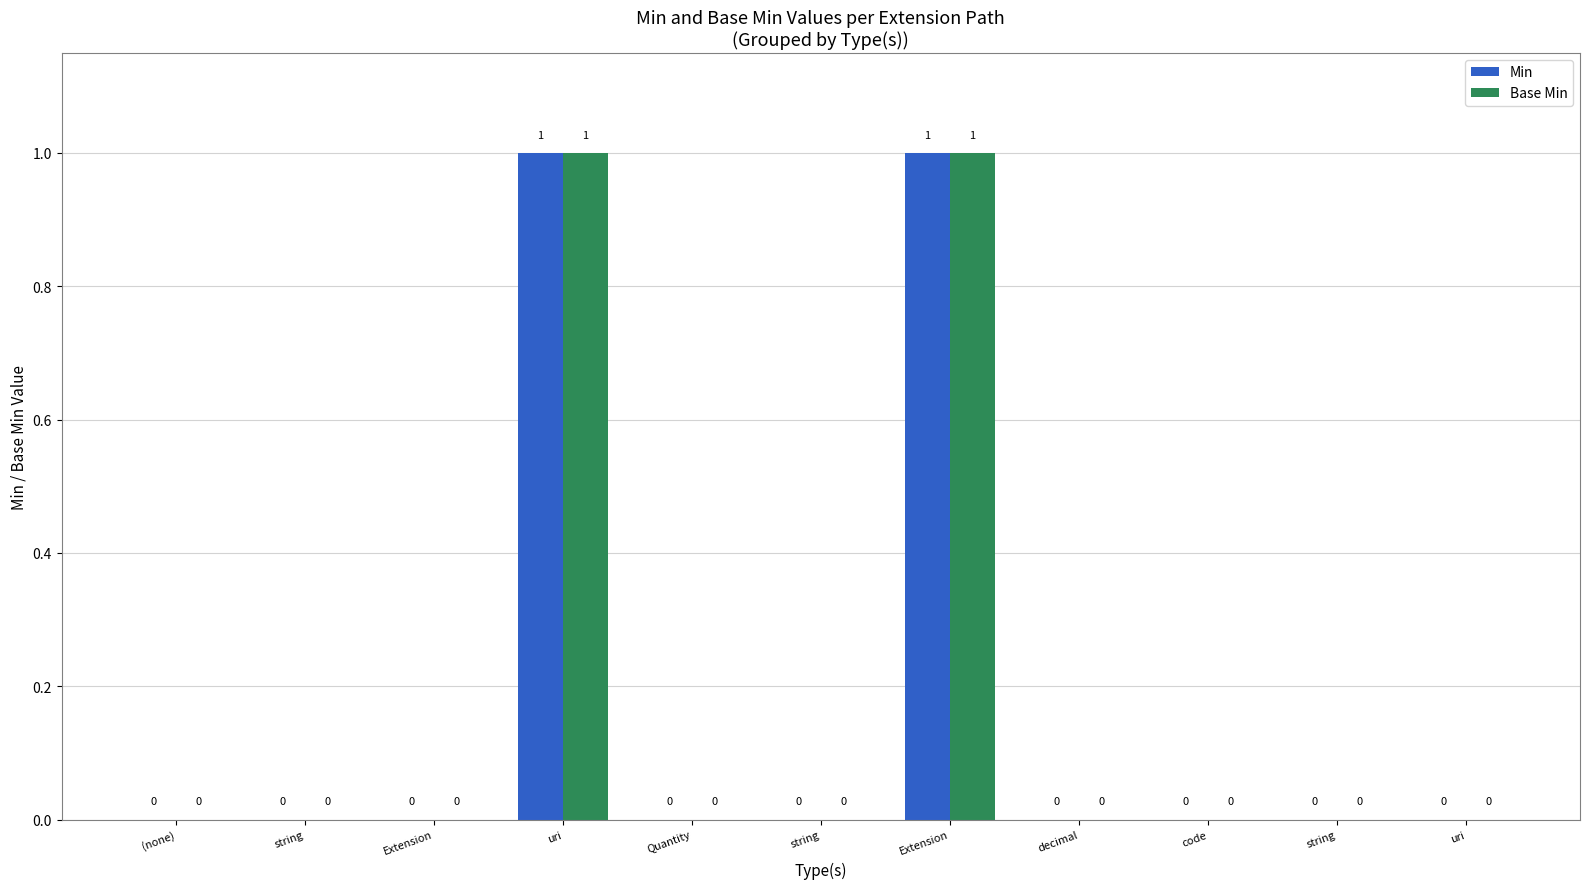

What is the value of the Min bar at the 4th from the left?

1